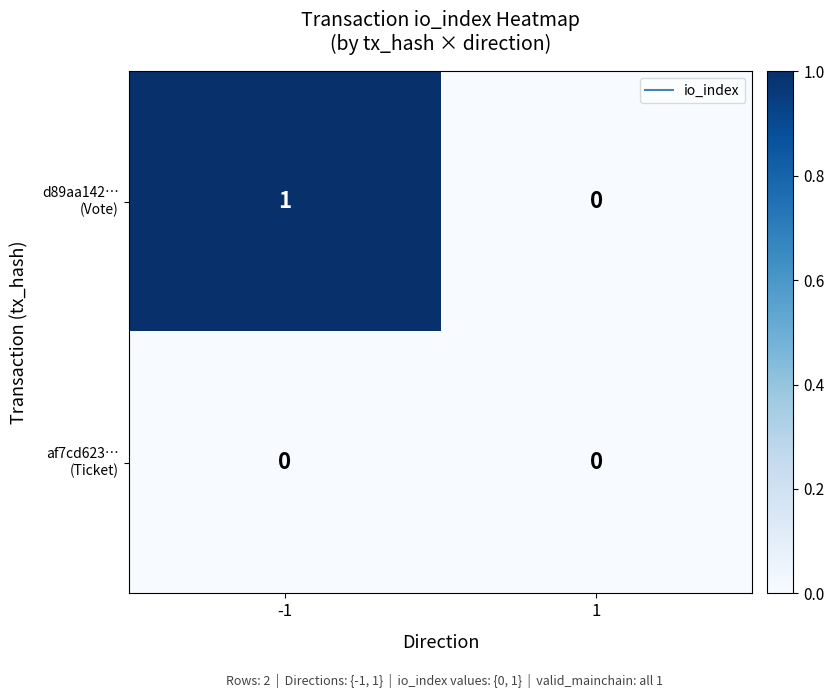

How many data points does each series have?

2